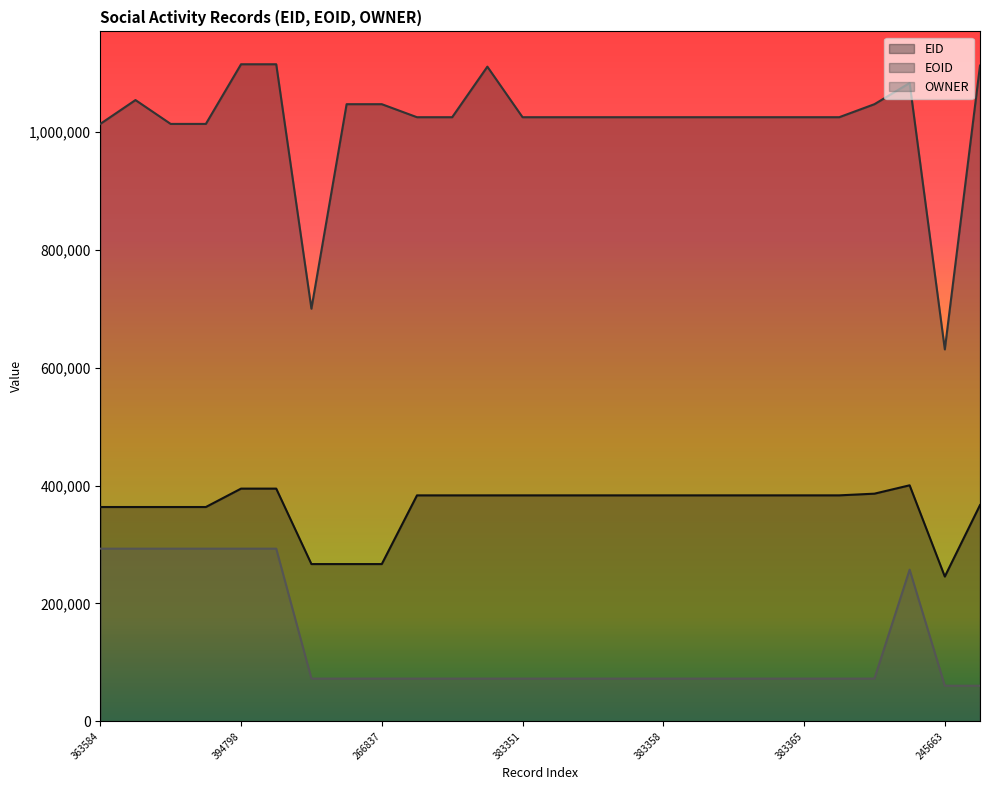

What is the highest value of the OWNER series?

292981